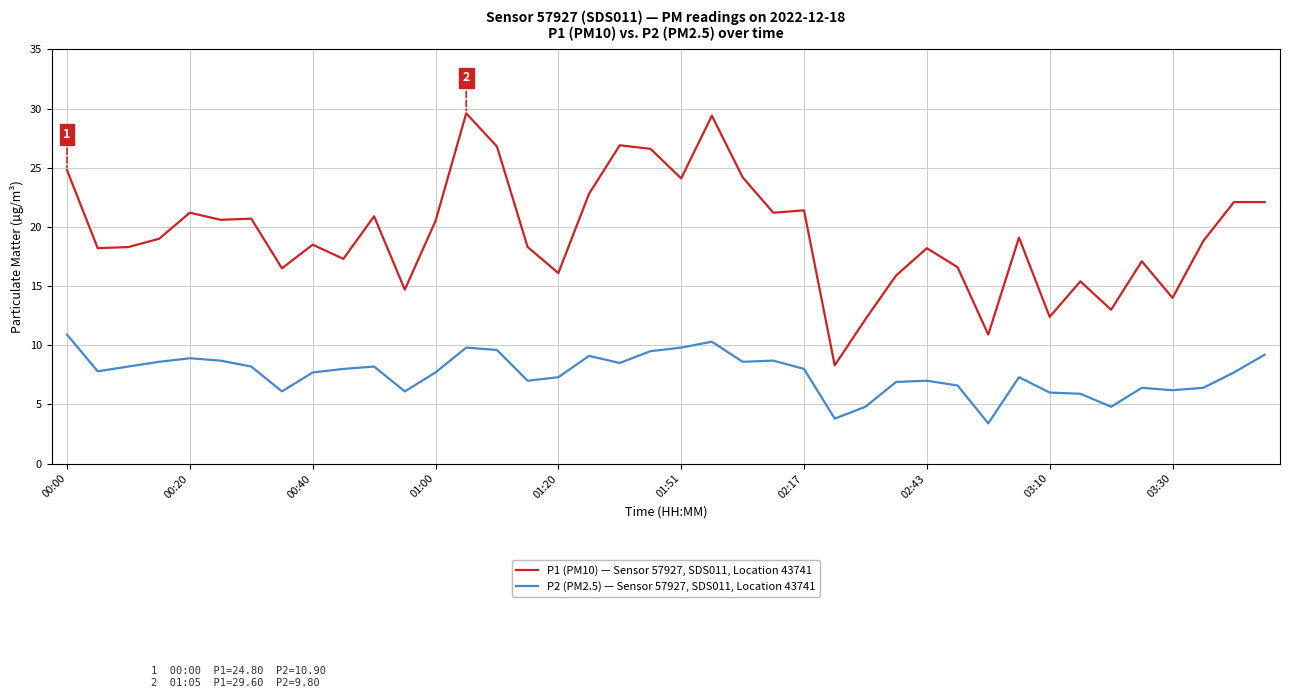

True or false: P2 (PM2.5) — Sensor 57927, SDS011, Location 43741 and P1 (PM10) — Sensor 57927, SDS011, Location 43741 cross at least once.

False